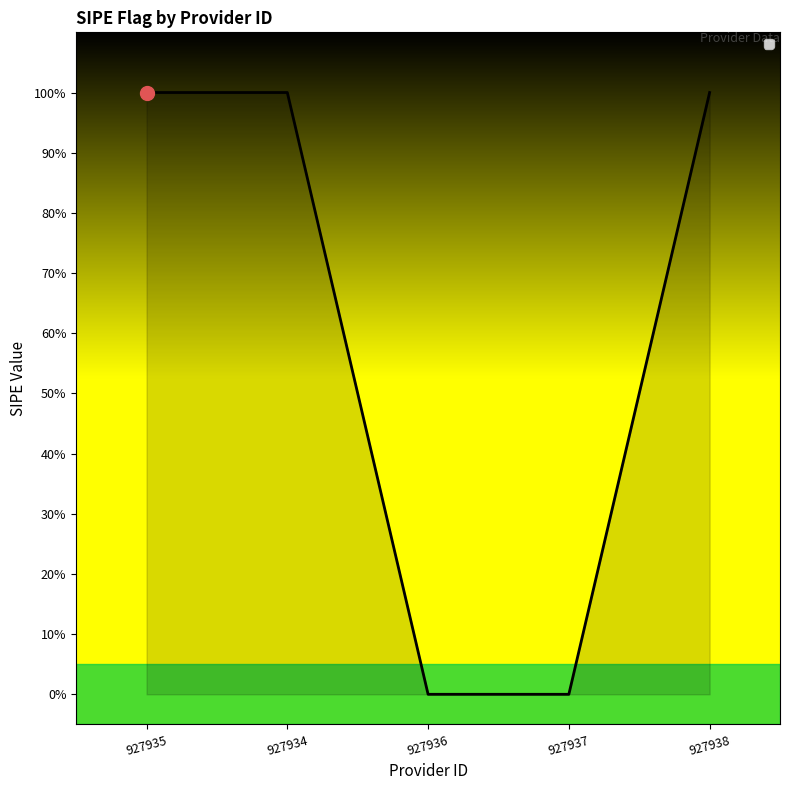

What is the label of the 3rd point from the left?

927936